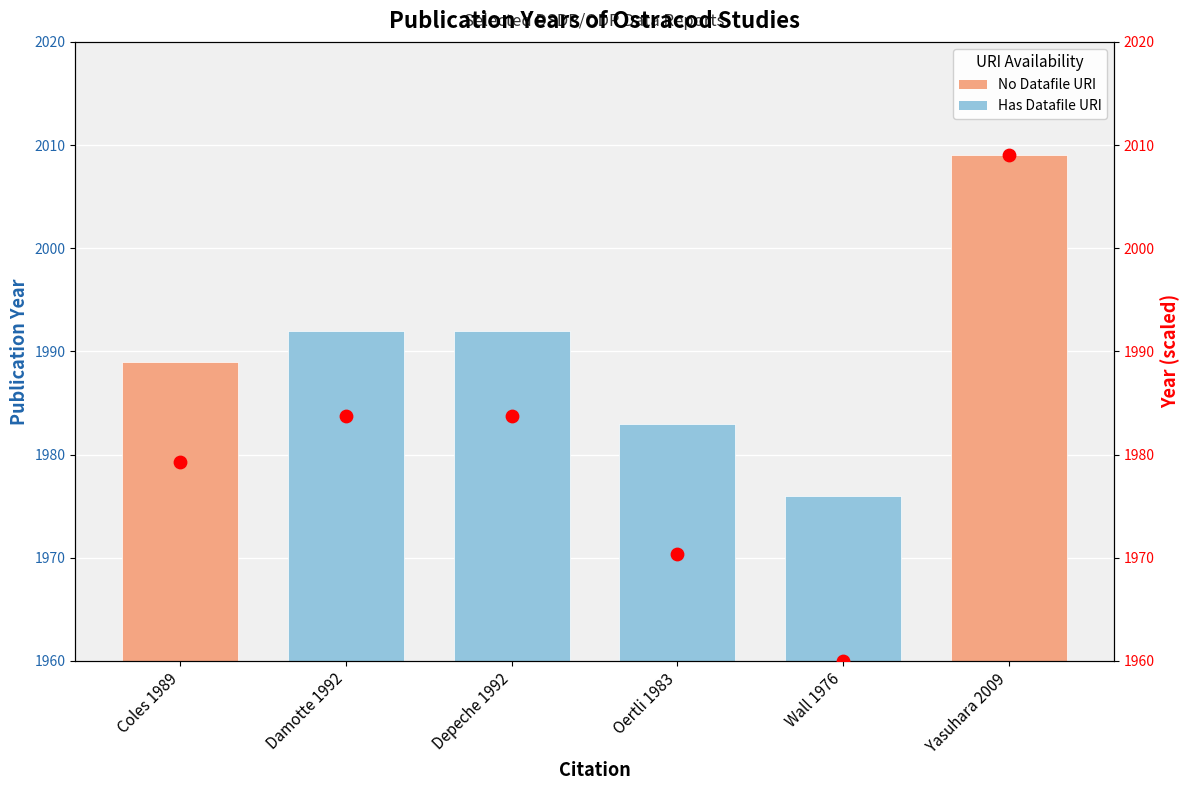

Which has a higher value, Coles 1989 or Oertli 1983?

Coles 1989